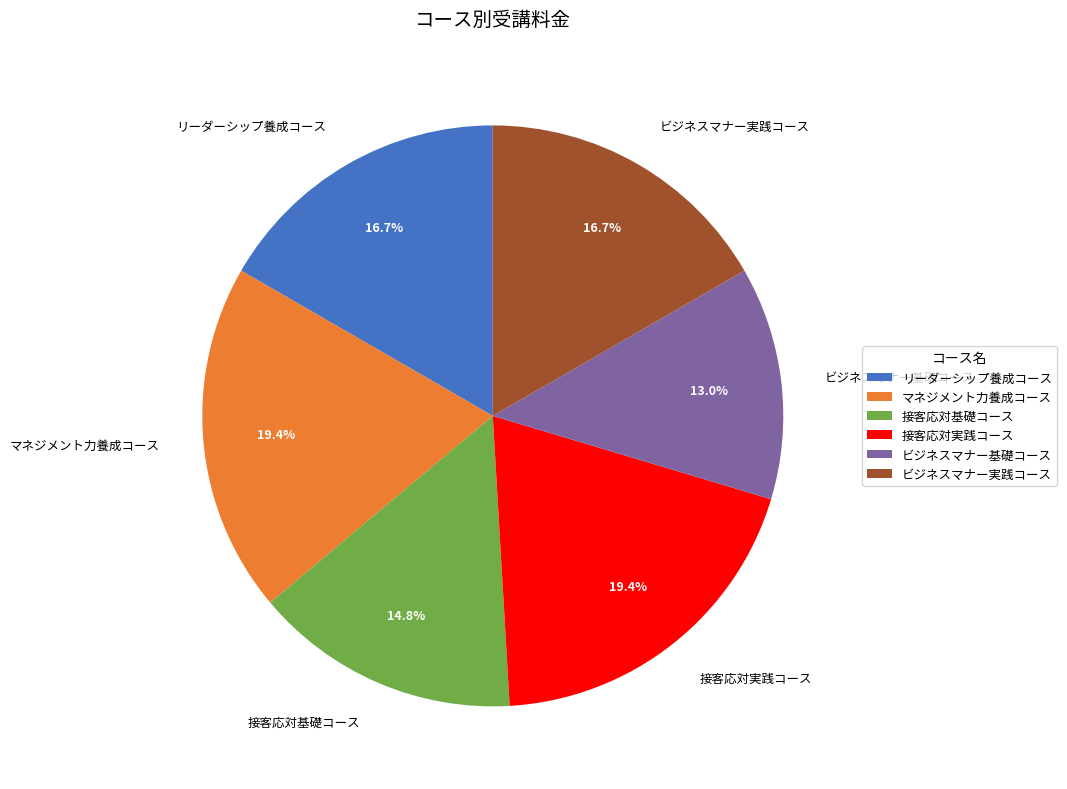

What portion of the pie excludes リーダーシップ養成コース?

83.3%